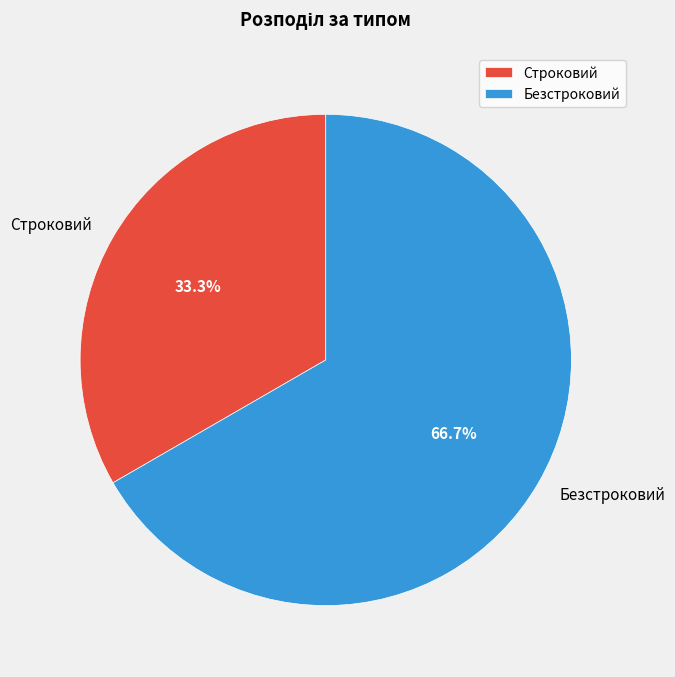

The Безстроковий slice represents 81% of the pie. True or false?

False